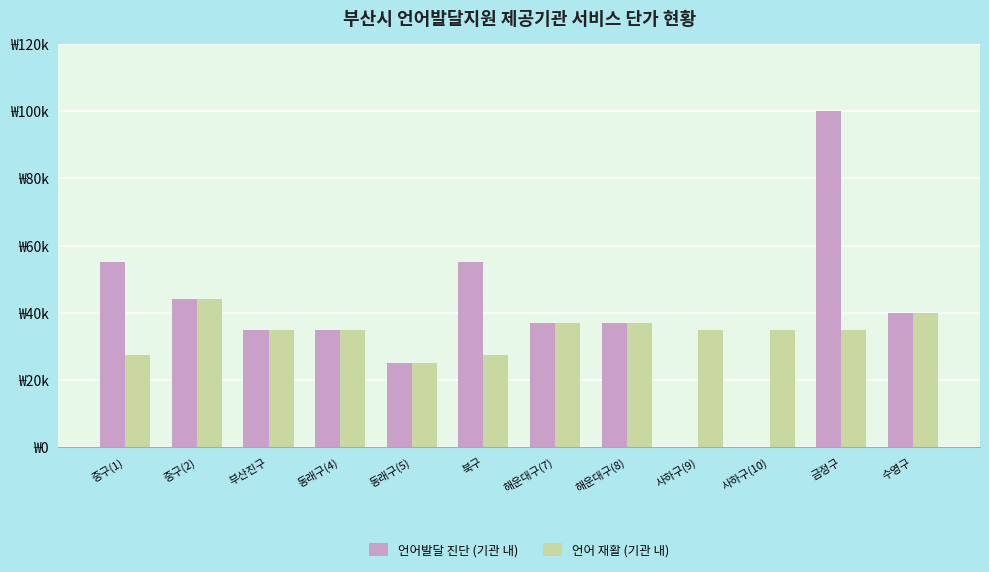

Rank the series by their average value, from highest to lowest.

언어발달 진단 (기관 내), 언어 재활 (기관 내)